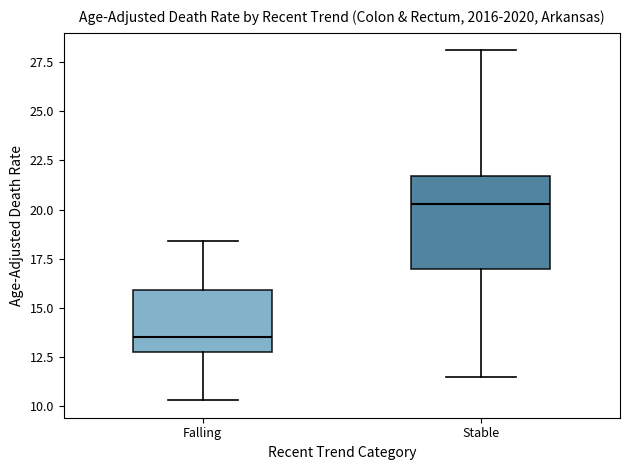

Reading left to right, read every box against the y-axis: the position of its median line, the range the box covers, and the ends of its whiskers. The values are not printed on the chart, so give them approximately, as read against the axis.

Falling: median 13.5, box 13.0 to 16.0, whiskers 10.5 to 18.5
Stable: median 20.5, box 17.0 to 21.5, whiskers 11.5 to 28.0